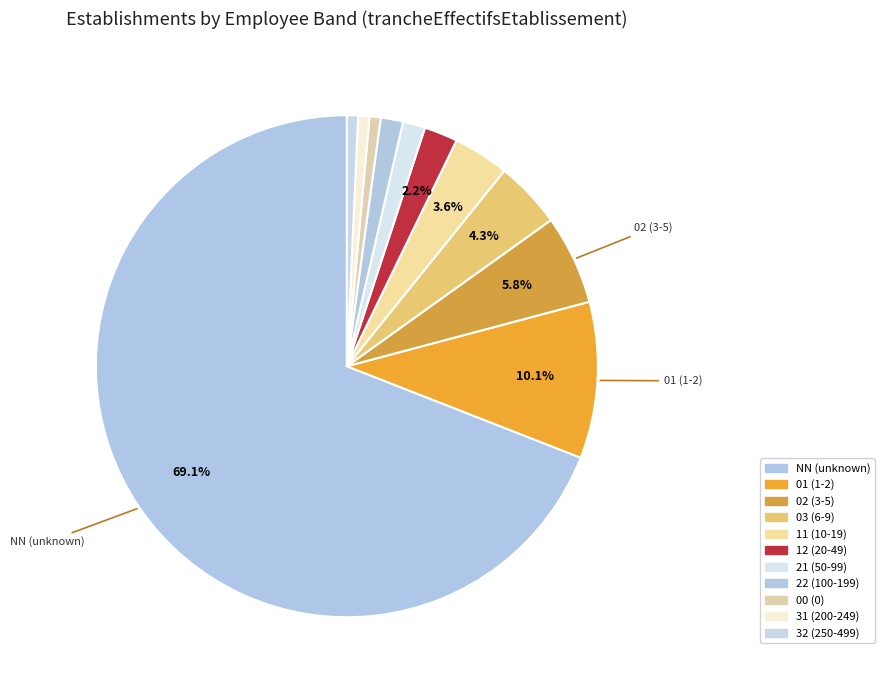

Is there any slice that represents more than half of the pie?

Yes